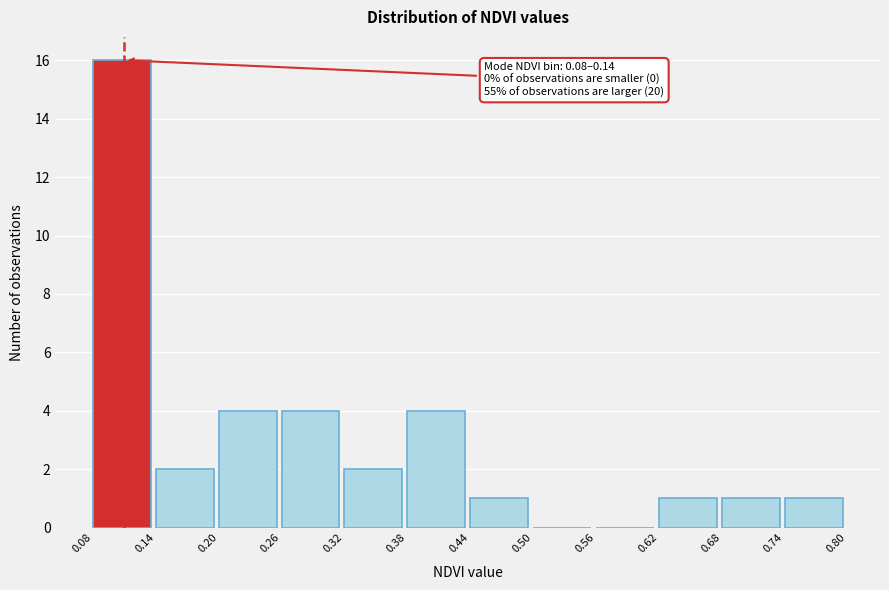

Which range on the x-axis has the tallest bar?

0.08 to 0.14